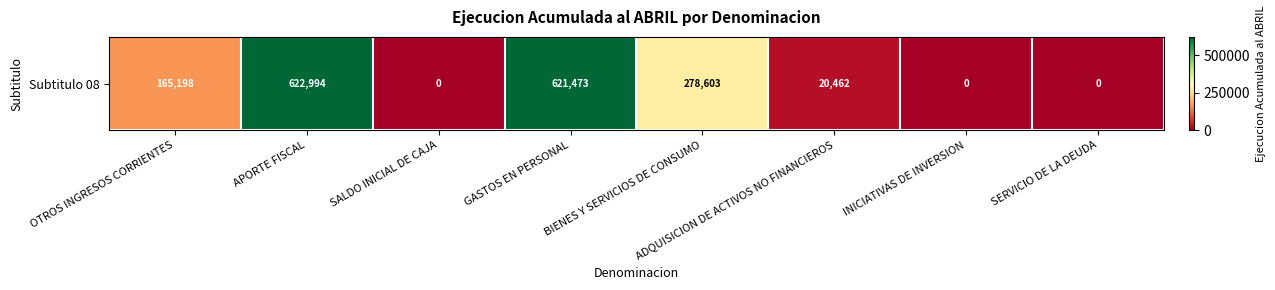

What is the average value?

213591